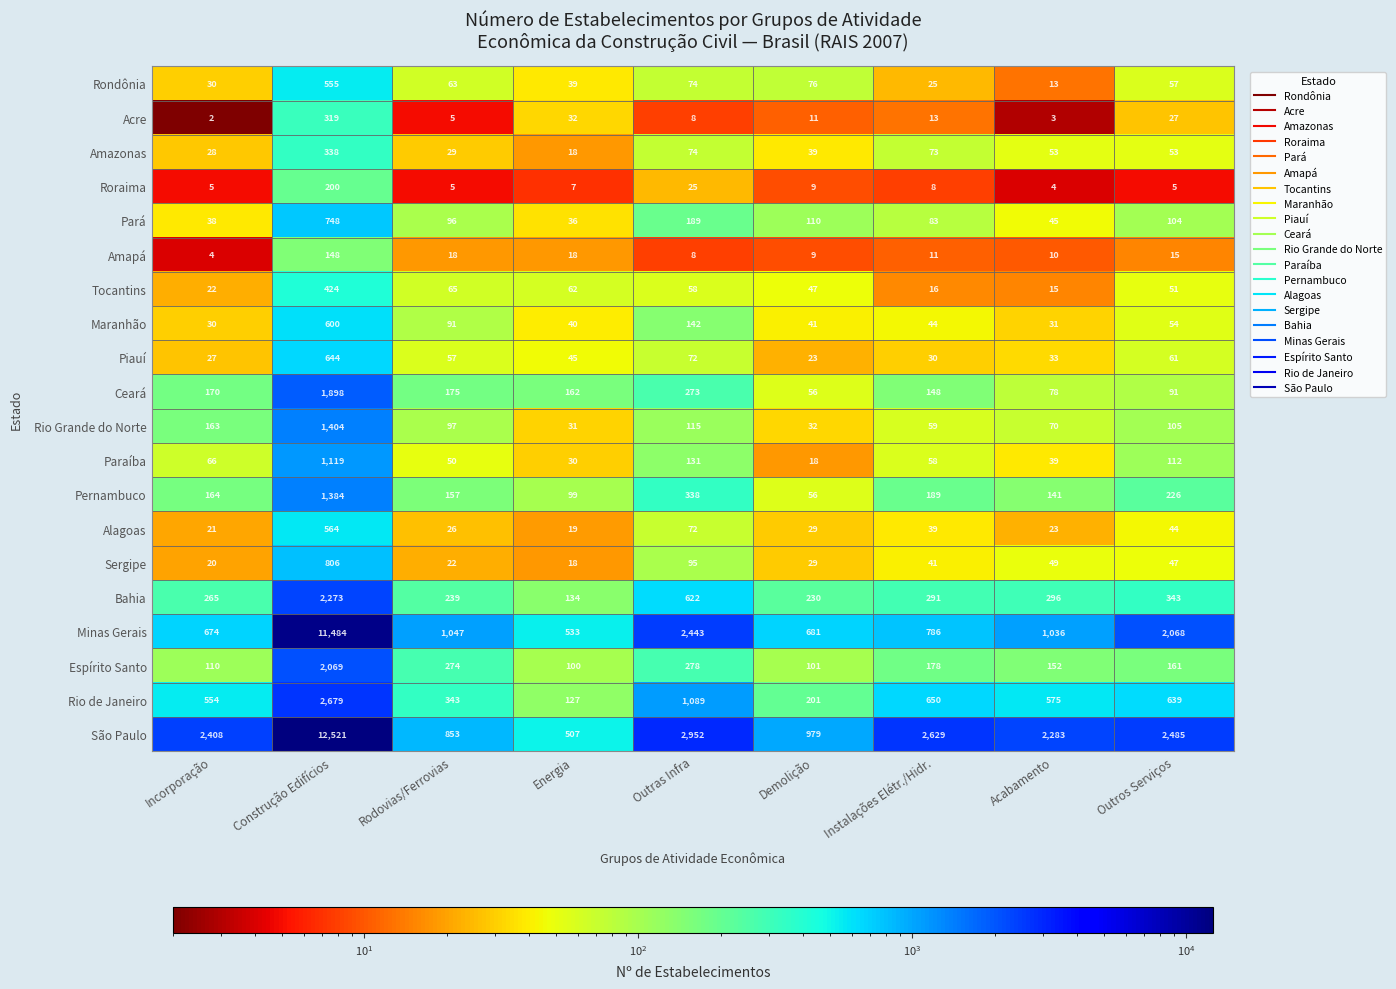

How many categories are shown in the chart?

9